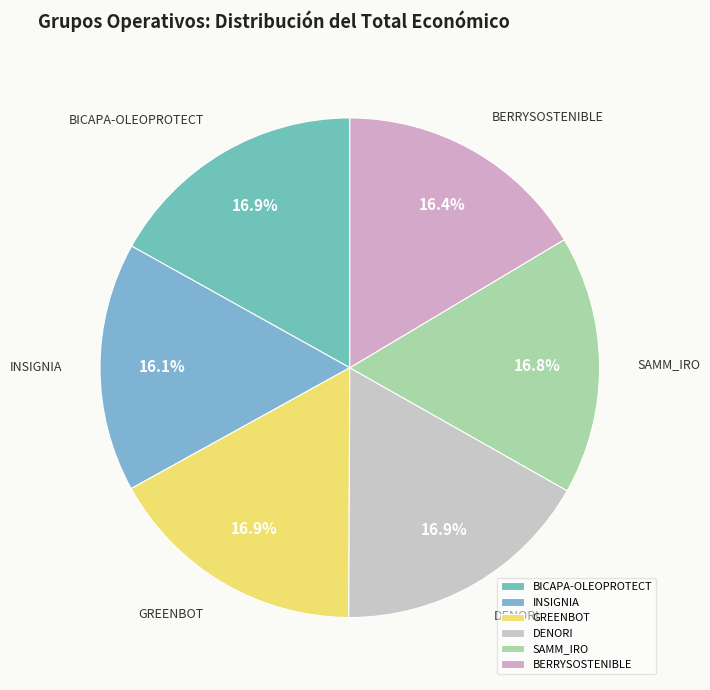

To the nearest percent, what portion does BICAPA-OLEOPROTECT represent?

17%